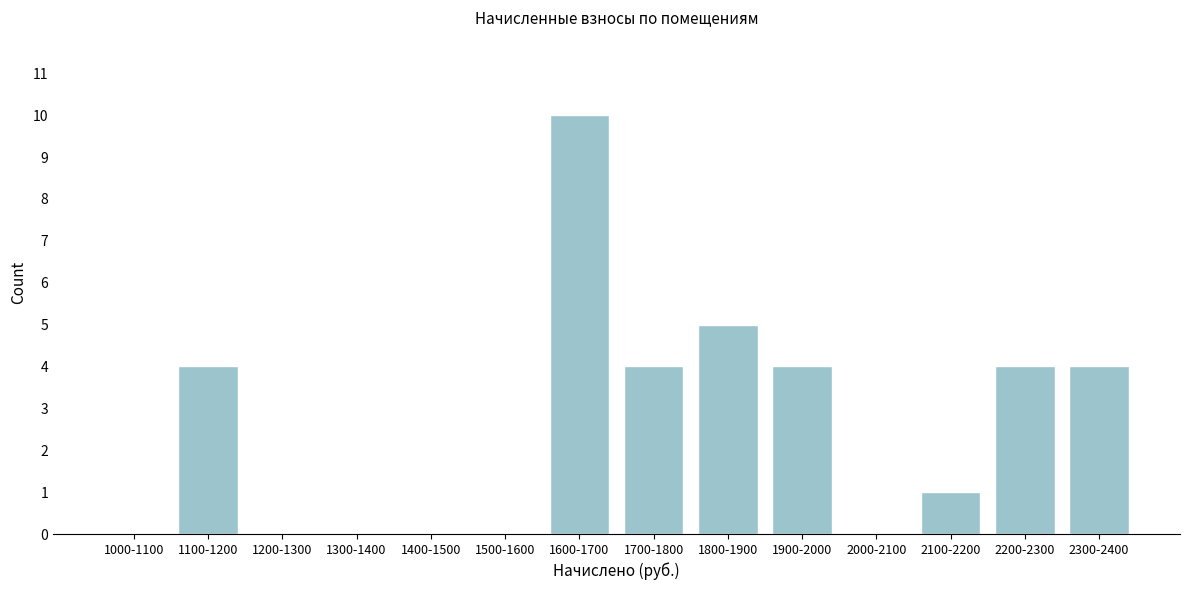

Reading left to right, what are all the values shown in this chart?

1000-1100=0	1100-1200=4	1200-1300=0	1300-1400=0	1400-1500=0	1500-1600=0	1600-1700=10	1700-1800=4	1800-1900=5	1900-2000=4	2000-2100=0	2100-2200=1	2200-2300=4	2300-2400=4